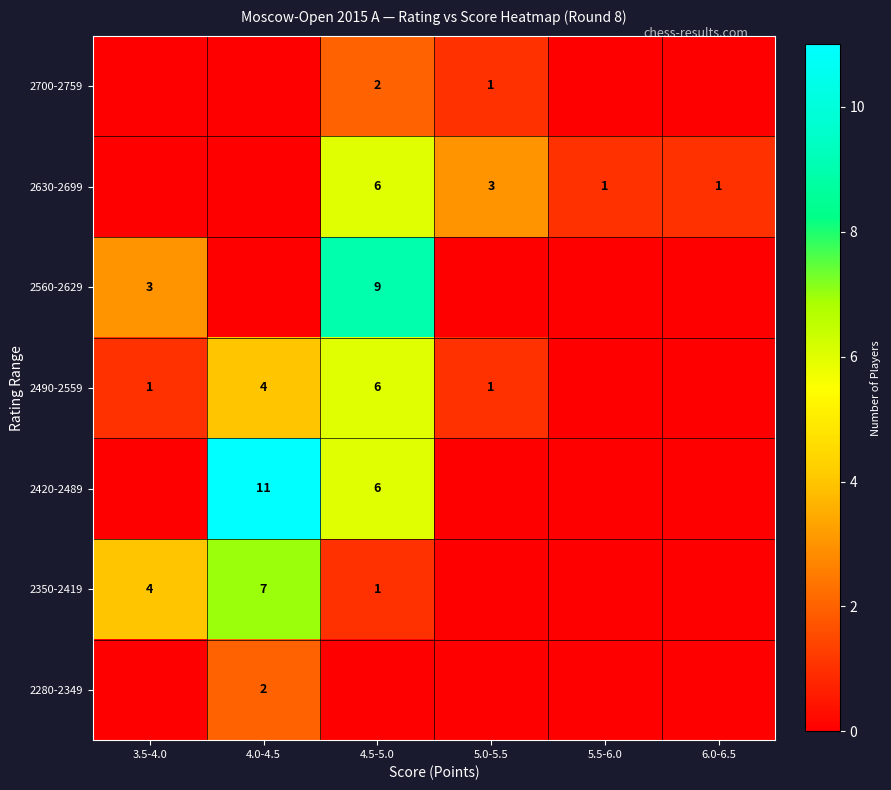

True or false: 2420-2489 has a value of 5 at 4.0-4.5.

False